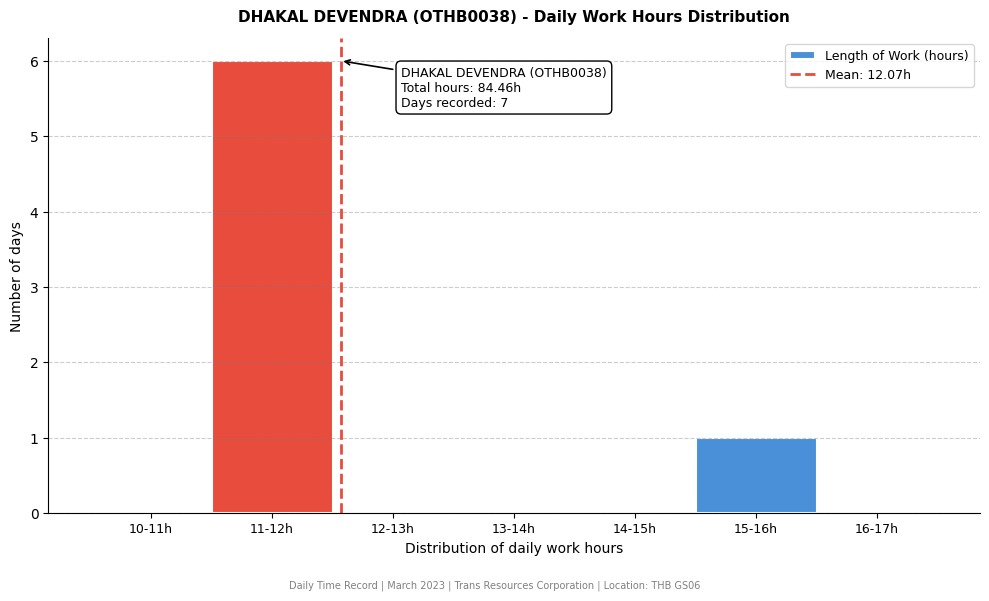

Reading left to right, list all the values displayed in this chart.

10-11h=0	11-12h=6	12-13h=0	13-14h=0	14-15h=0	15-16h=1	16-17h=0